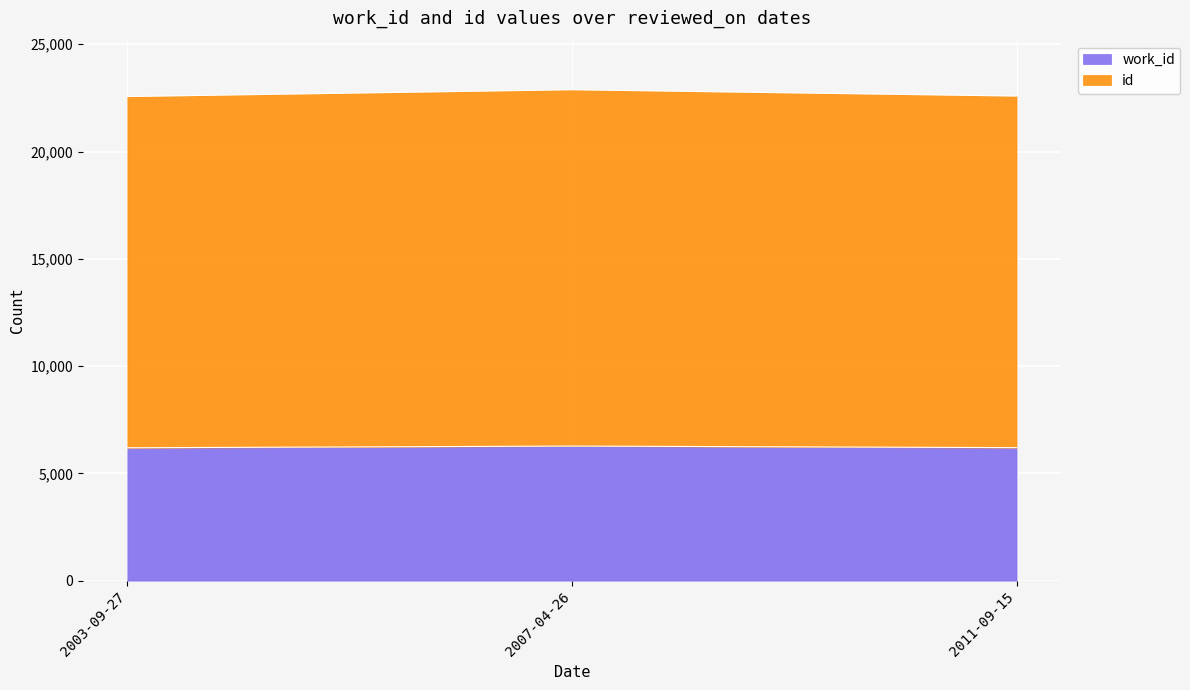

What is the total value across all series at 2003-09-27?

22563